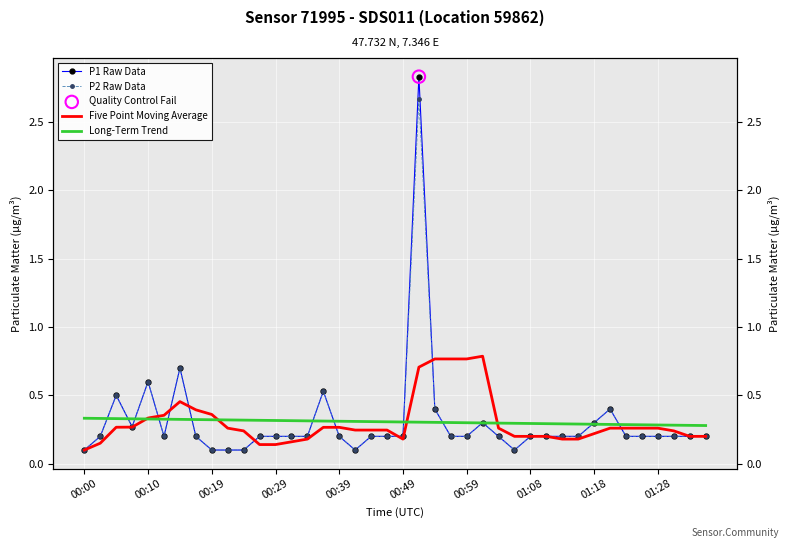

At which category is the sum across all series the highest?

21